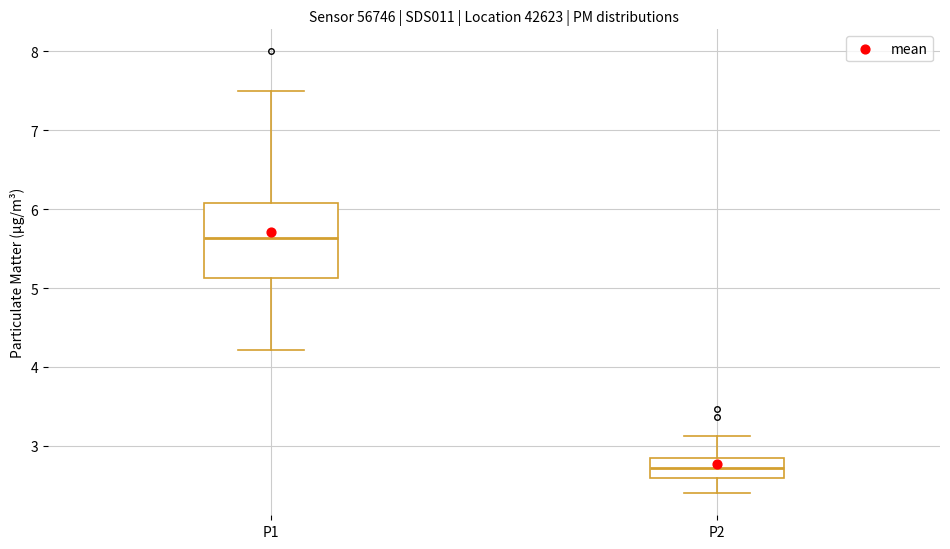

Reading left to right, transcribe this box plot: for each box, give where its median line is, the range the box spans, and where its two whiskers end, as read against the y-axis. The values are not printed on the chart, so give them approximately, as read against the axis.

P1: median 5.6, box 5.1 to 6.1, whiskers 4.2 to 7.5
P2: median 2.7, box 2.6 to 2.8, whiskers 2.4 to 3.1